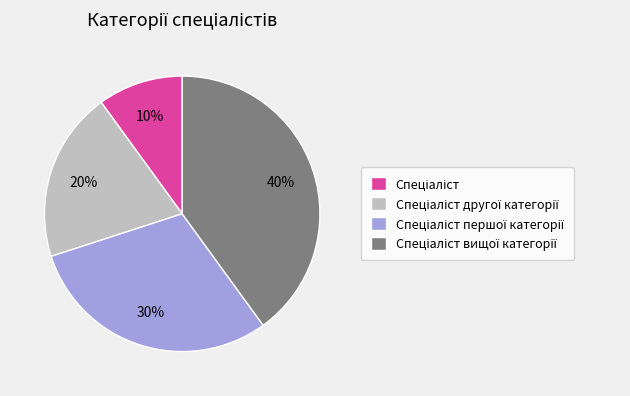

To the nearest percent, what is the average slice percentage?

25%